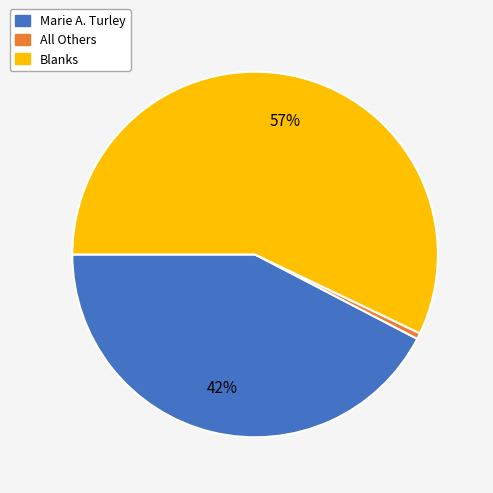

Combined, do Blanks and All Others account for over 50%?

Yes